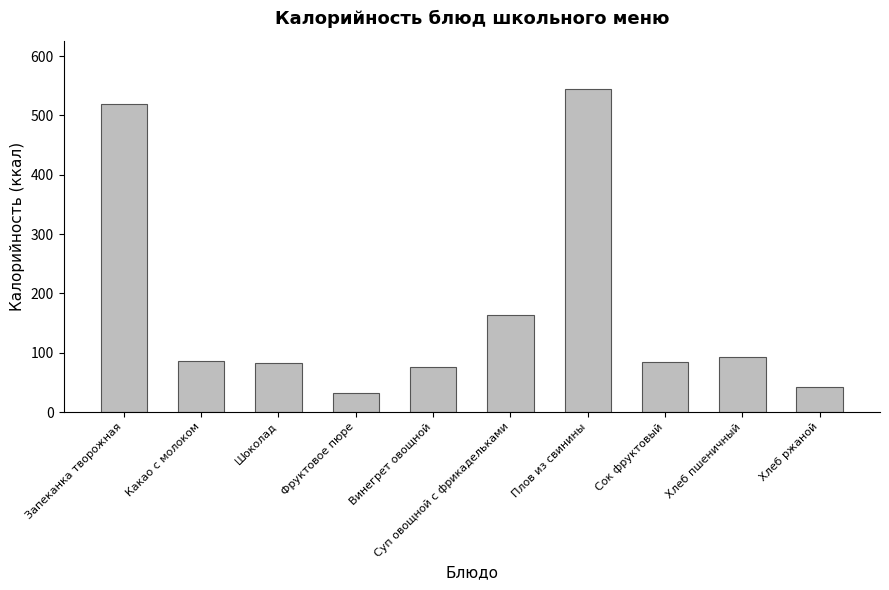

True or false: the data shows 84.8 at Сок фруктовый.

True